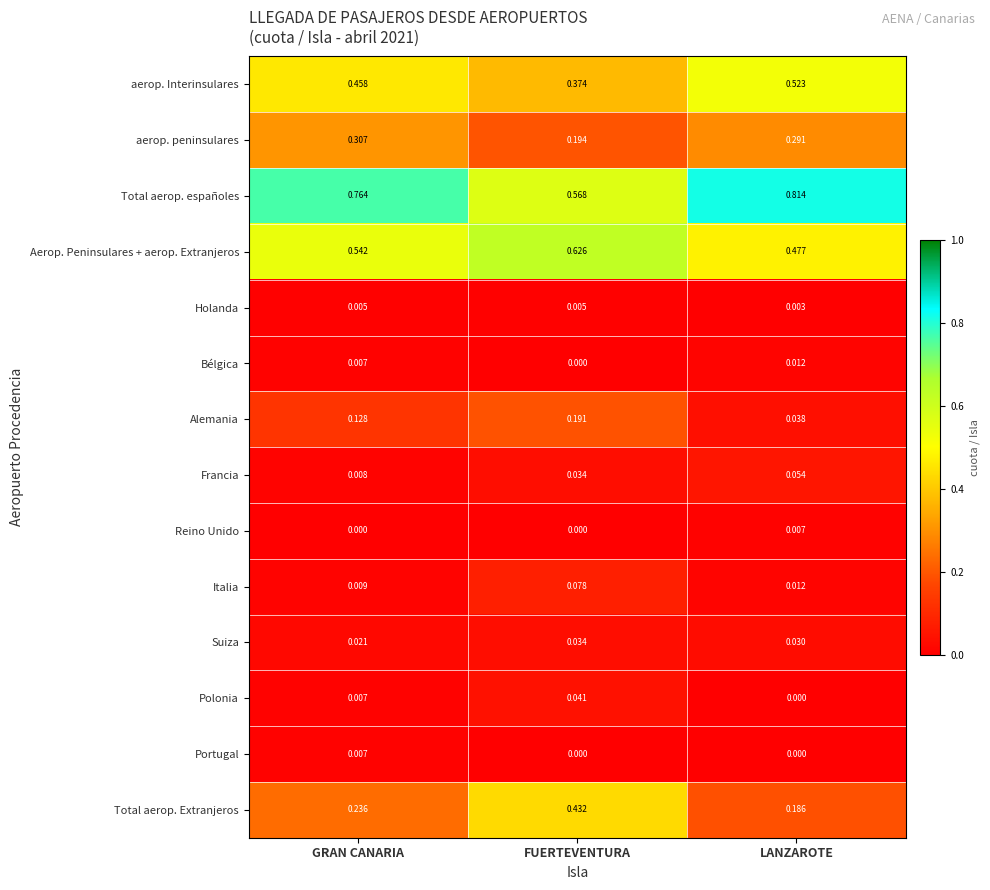

Which category has the lowest value in the Total aerop. españoles series?

FUERTEVENTURA